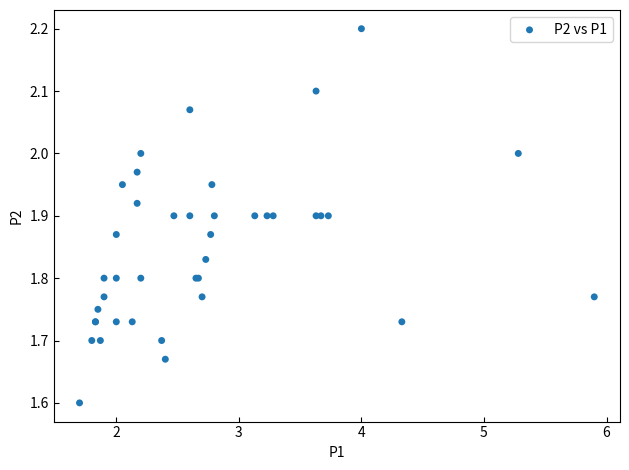

What Y value in the scatter plot is closest to 1?

1.6